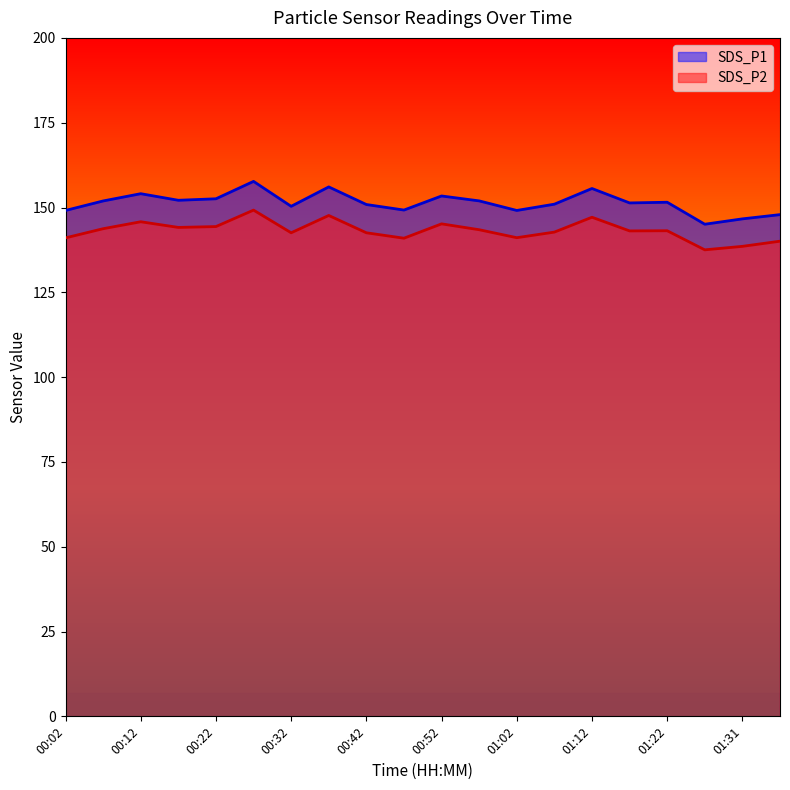

List the labels in order of SDS_P1 value, smallest first.

01:26, 01:31, 01:36, 00:02, 01:02, 00:47, 00:32, 00:42, 01:07, 01:17, 01:22, 00:07, 00:57, 00:17, 00:22, 00:52, 00:12, 01:12, 00:37, 00:27